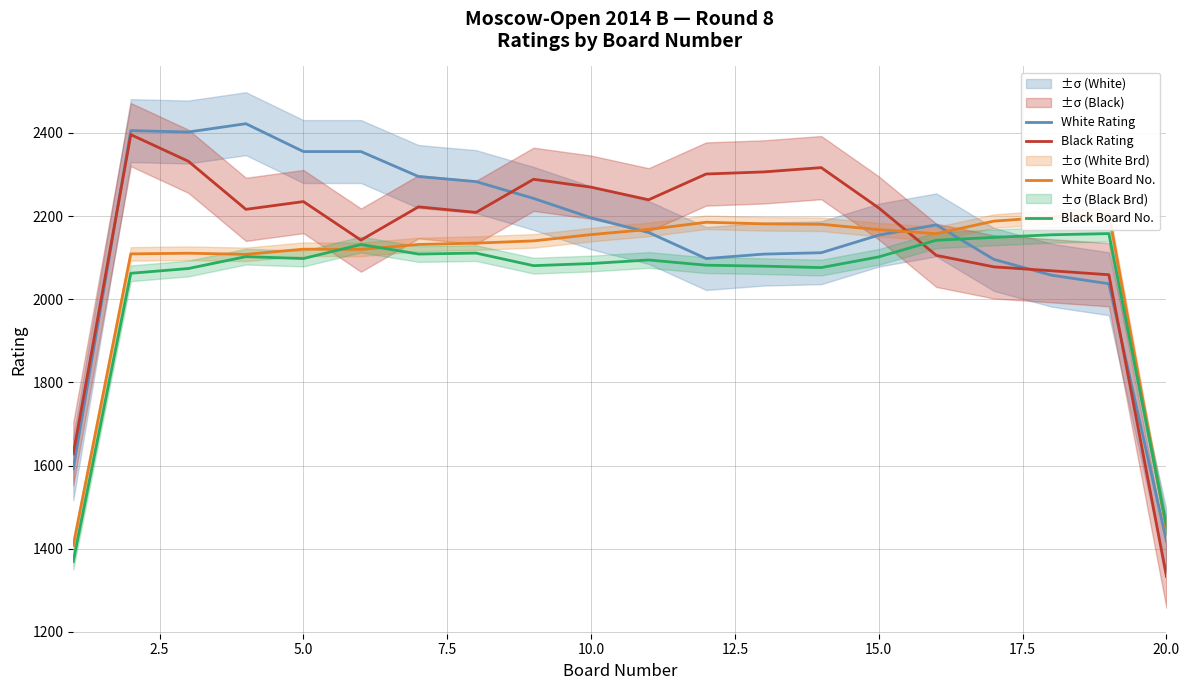

Count the number of categories in the chart.

20